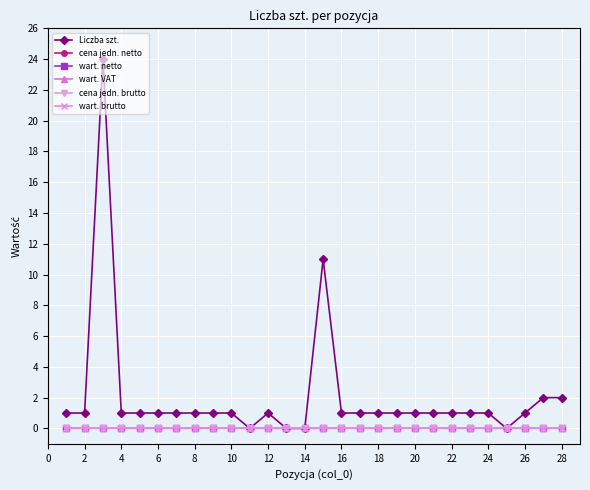

How many lines are shown in the chart?

6